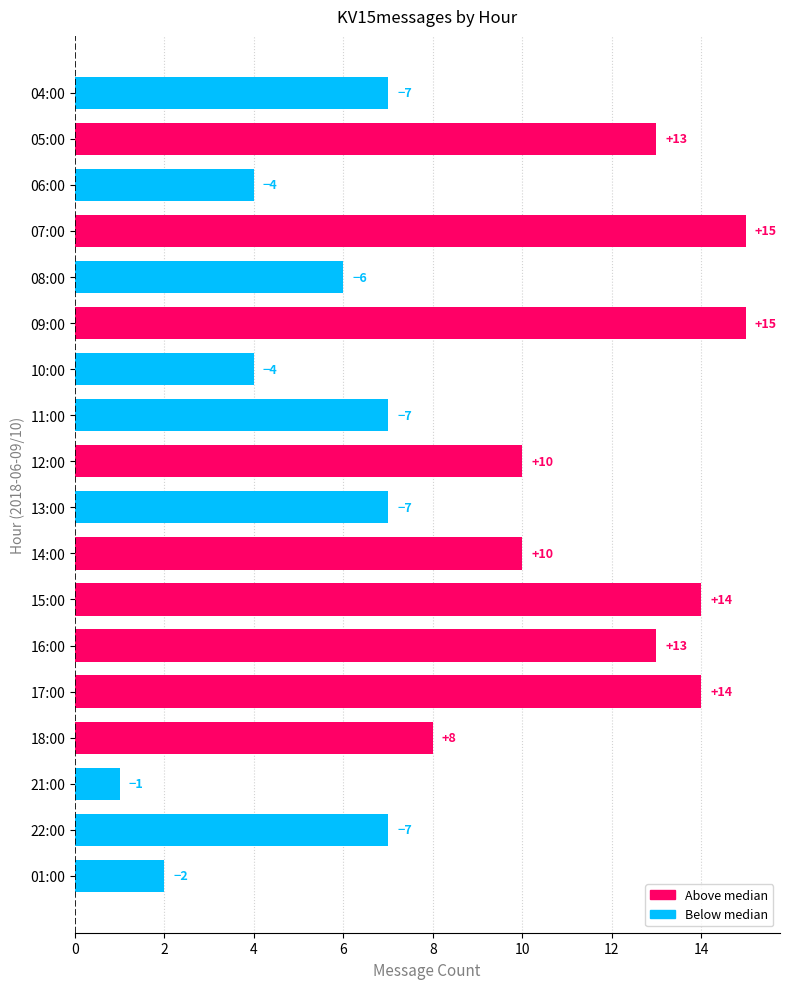

Does the chart contain any negative values?

No